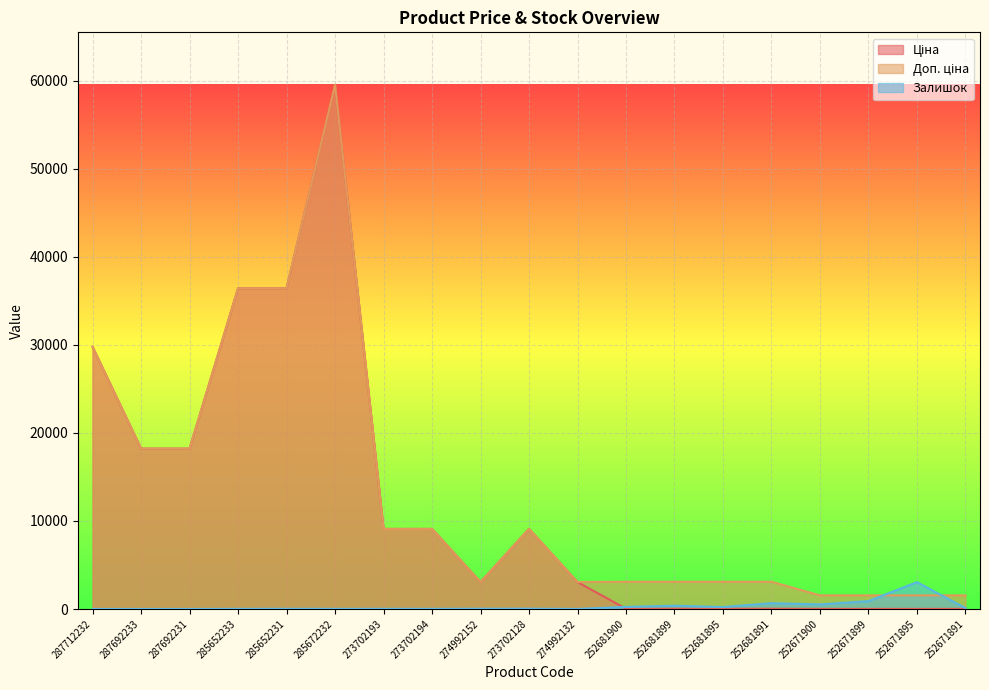

Is it true that Ціна equals 3059.7 at 274992152?

True